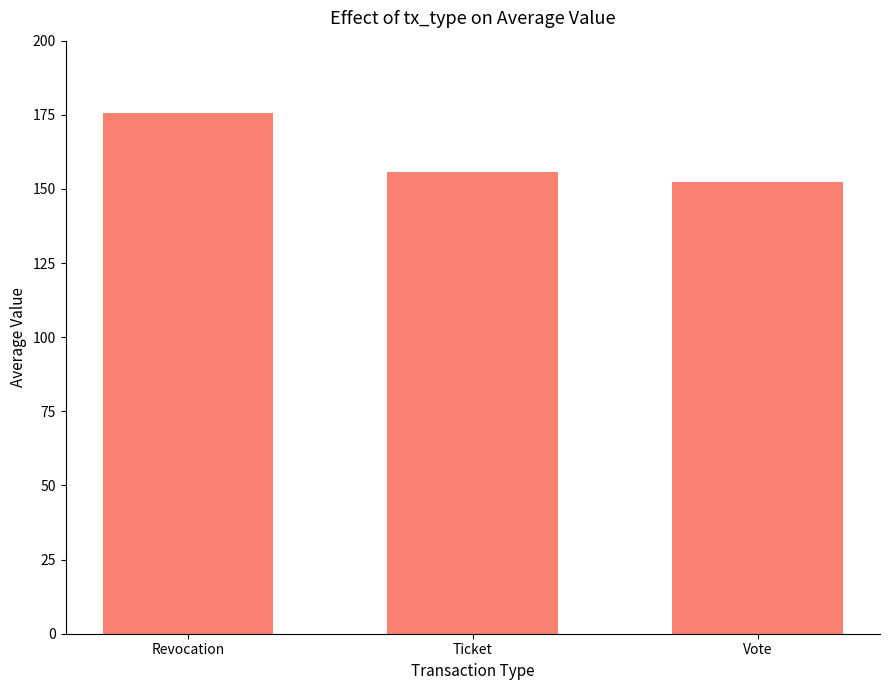

What is the approximate value at Revocation?

175.8